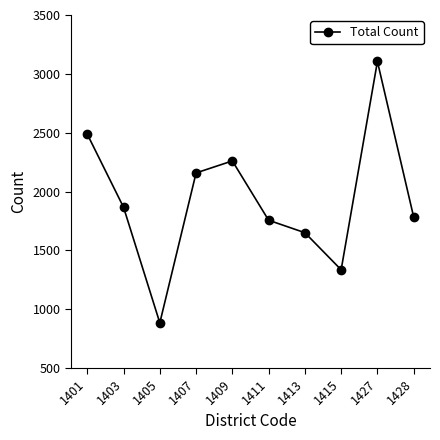

Reading left to right, extract all data points from this chart.

1401=2487	1403=1866	1405=884	1407=2158	1409=2260	1411=1756	1413=1650	1415=1335	1427=3105	1428=1783